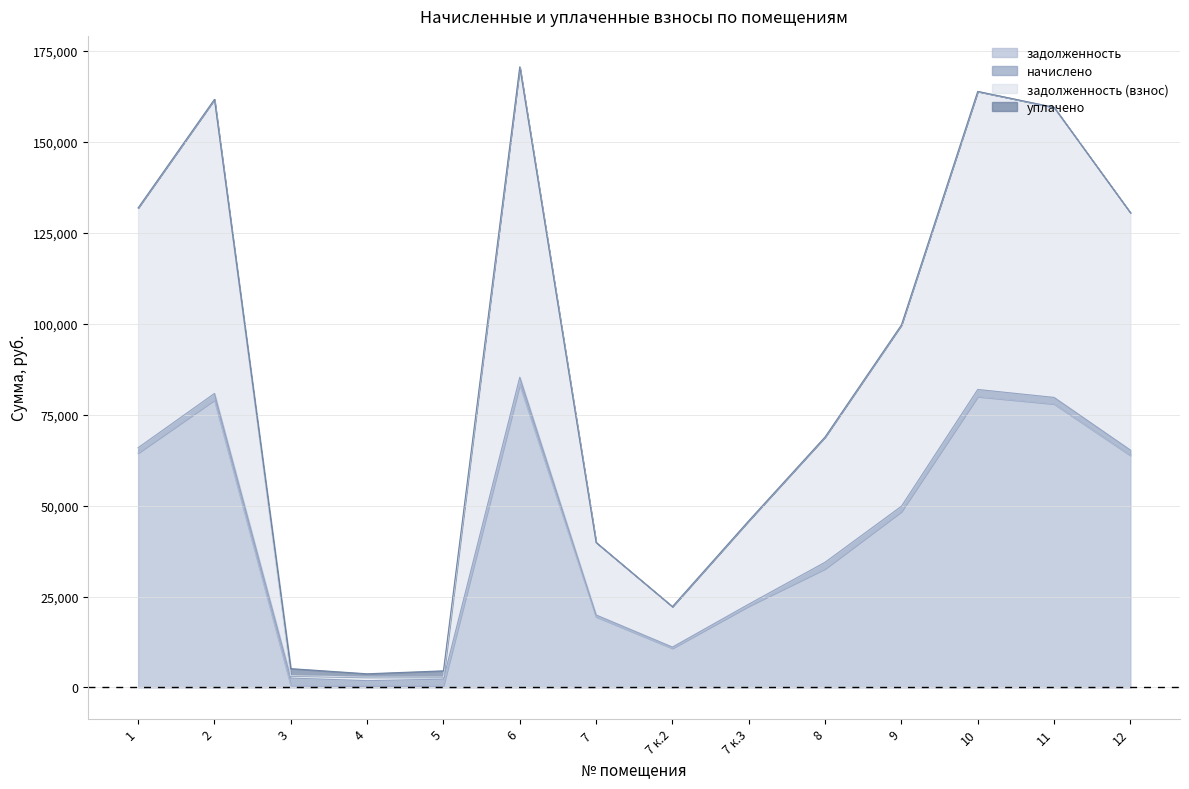

At which category does the chart reach its minimum across all series?

4